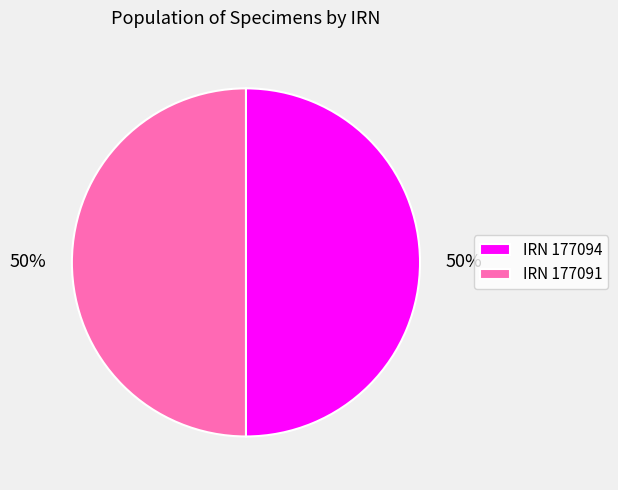

True or false: IRN 177091 accounts for 50% of the total.

True